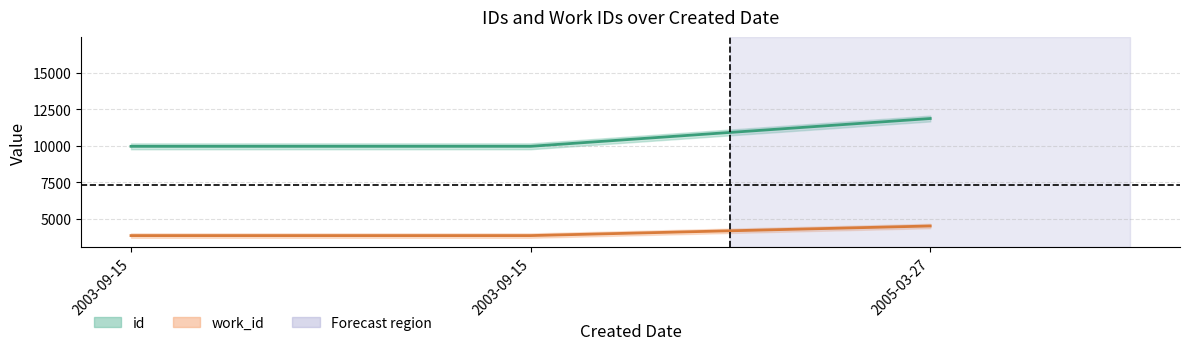

Which series has the largest range (max minus min)?

id